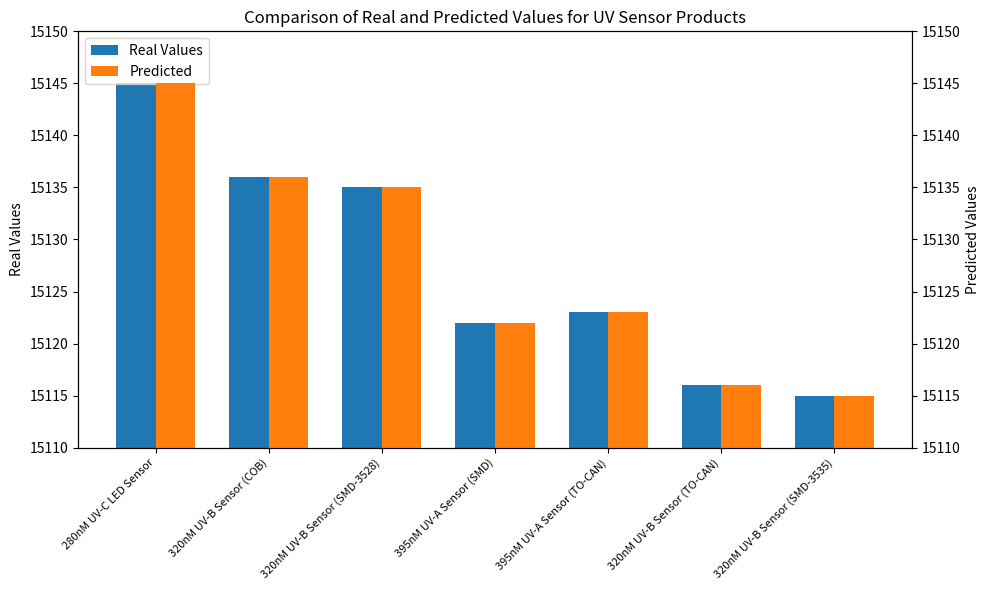

What is the label of the 5th bar from the left?

395nM UV-A Sensor (TO-CAN)